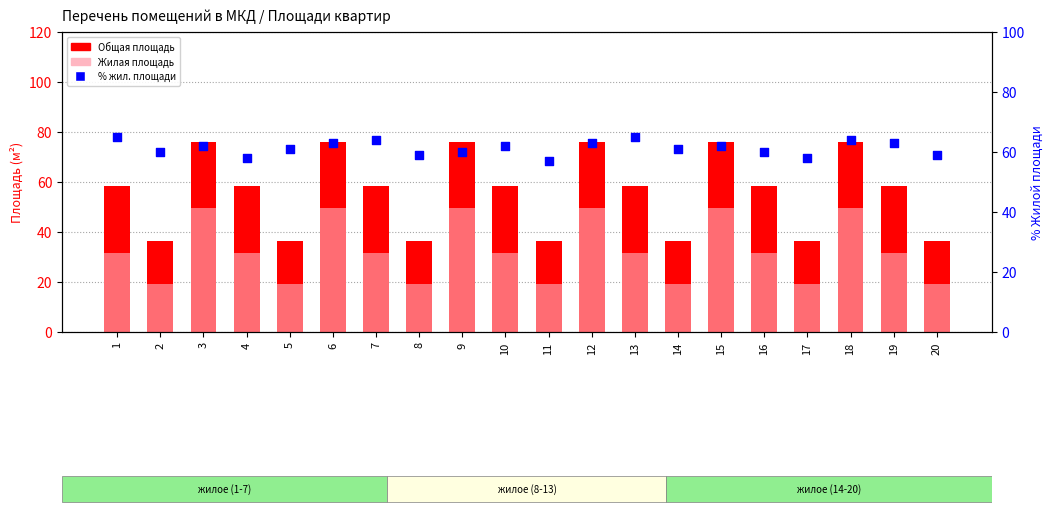

Which series contains the highest Y value?

Общая площадь